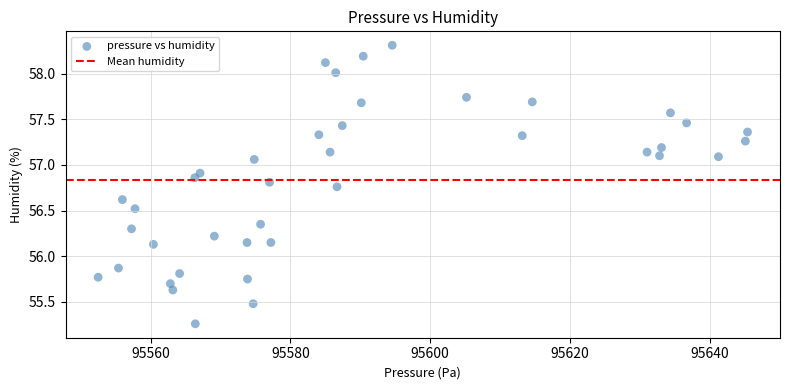

What is the range of X values (max minus min)?

92.9